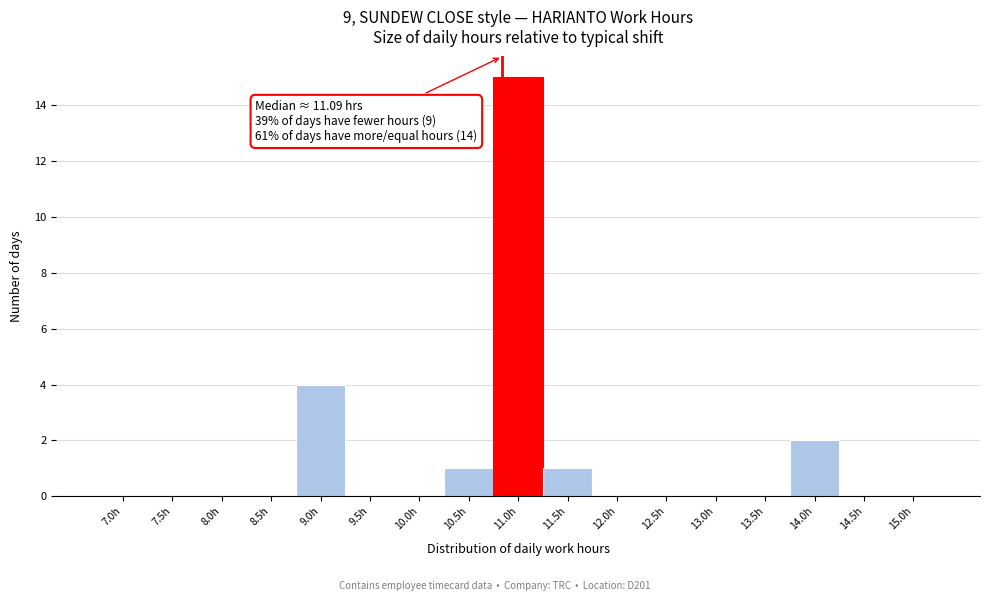

Reading right to left, extract all data points from this chart.

15.0h=0	14.5h=0	14.0h=2	13.5h=0	13.0h=0	12.5h=0	12.0h=0	11.5h=1	11.0h=15	10.5h=1	10.0h=0	9.5h=0	9.0h=4	8.5h=0	8.0h=0	7.5h=0	7.0h=0